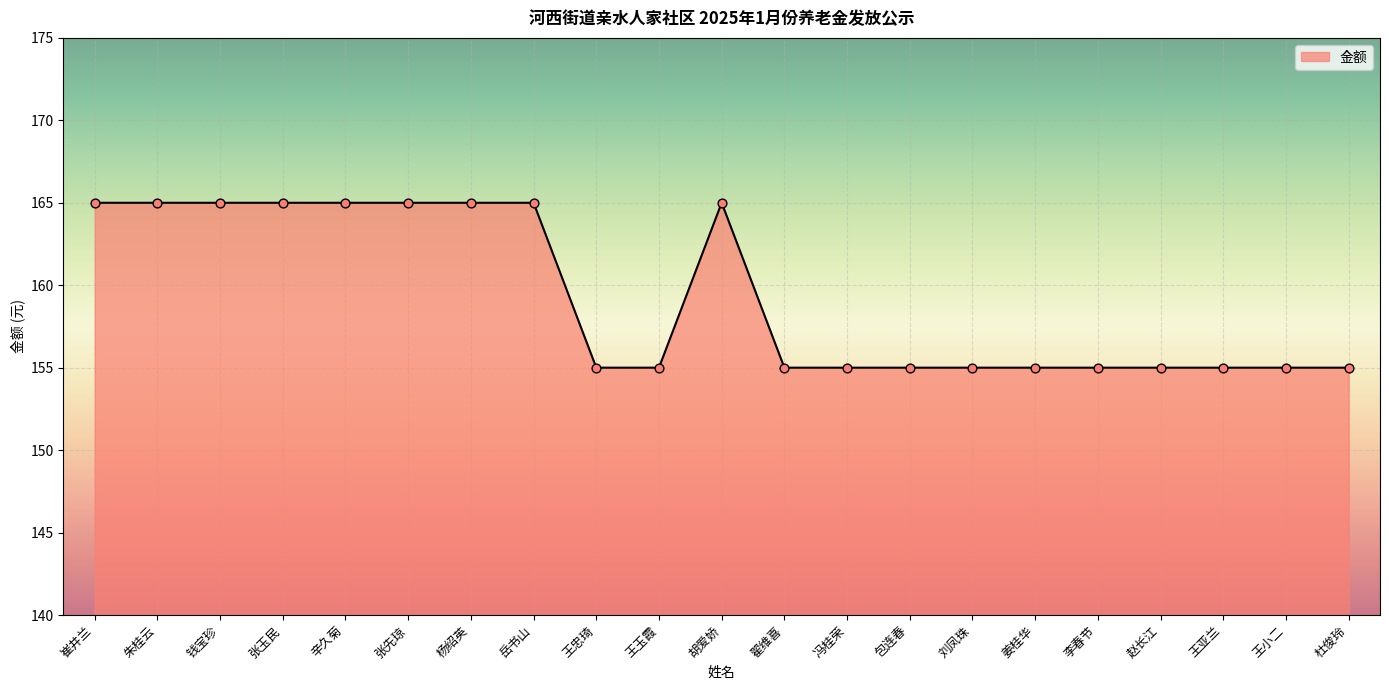

Approximately how many times larger is the value at 张先琼 compared to 赵长江?

1.1